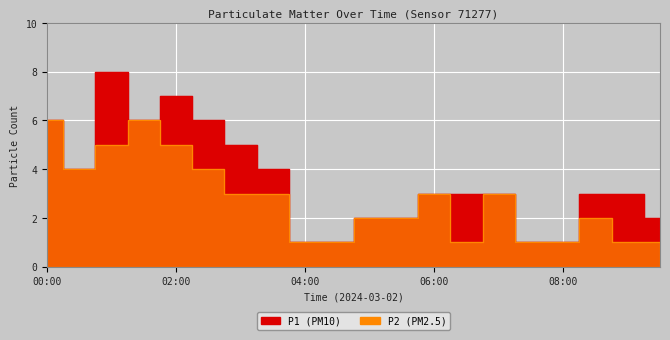

True or false: P2 has a value of 3 at 06:00.

True